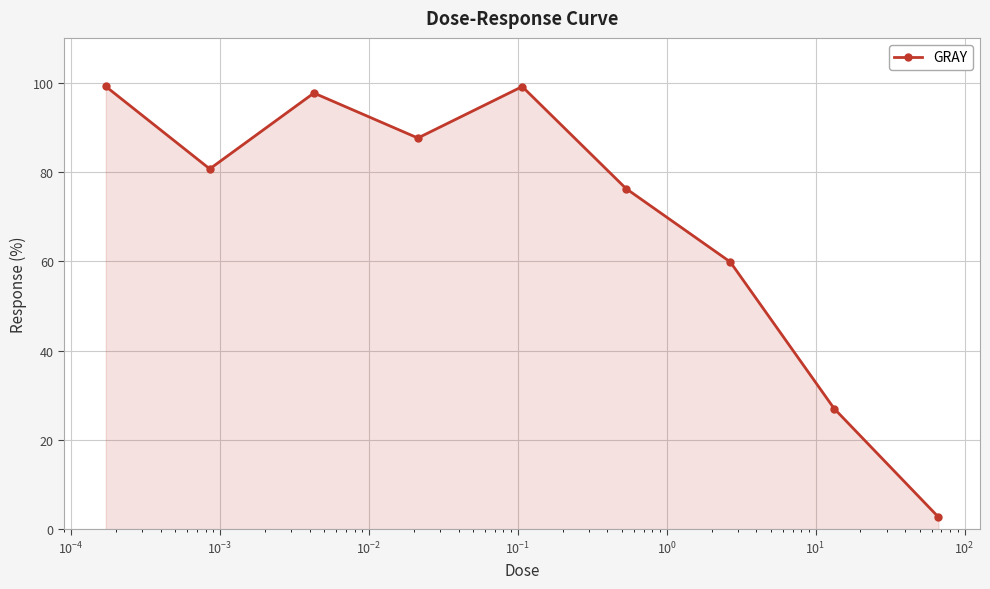

What is the difference between the maximum and minimum values?

96.3